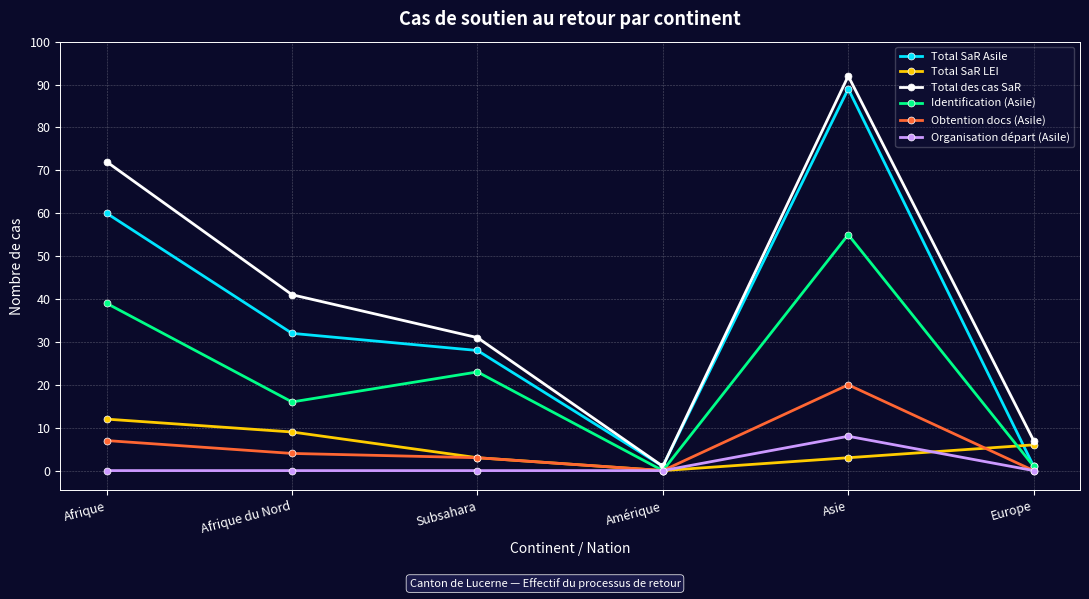

Is the value of Identification (Asile) at Europe greater than the value of Organisation départ (Asile) at Afrique du Nord?

Yes